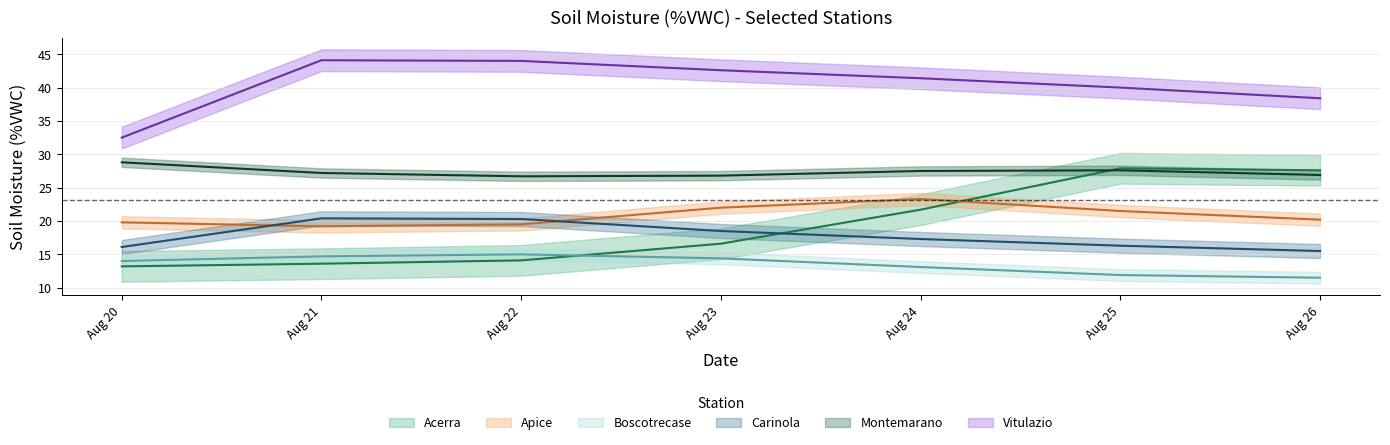

What is the value of the Acerra point at the 1st from the left?

13.2